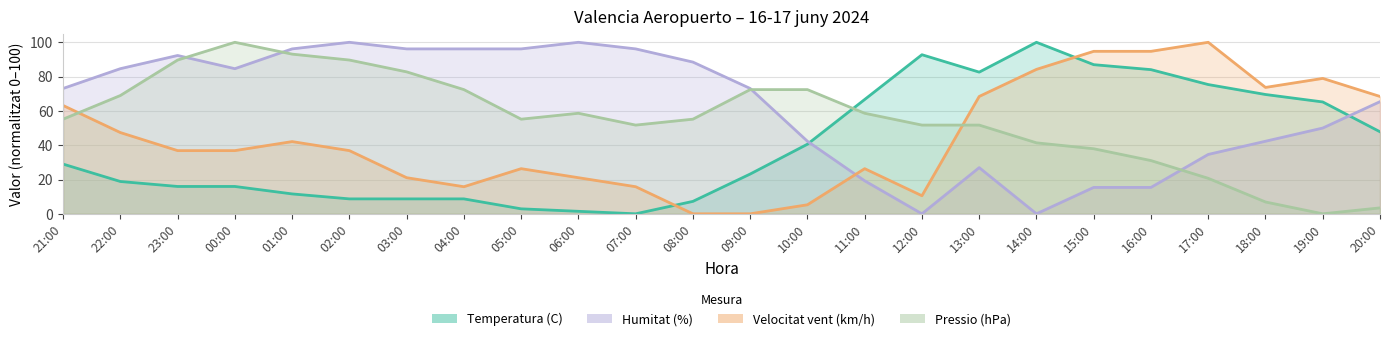

Rank the series by their average value, from lowest to highest.

Temperatura (C), Velocitat vent (km/h), Pressio (hPa), Humitat (%)